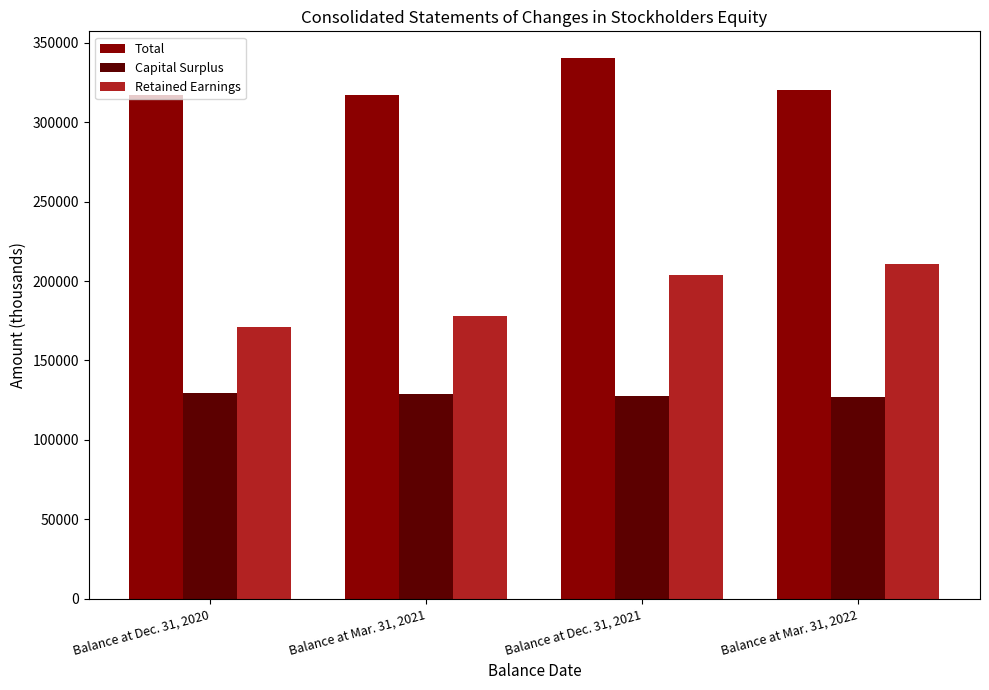

Is it true that Total equals 320461 at Balance at Mar. 31, 2022?

True